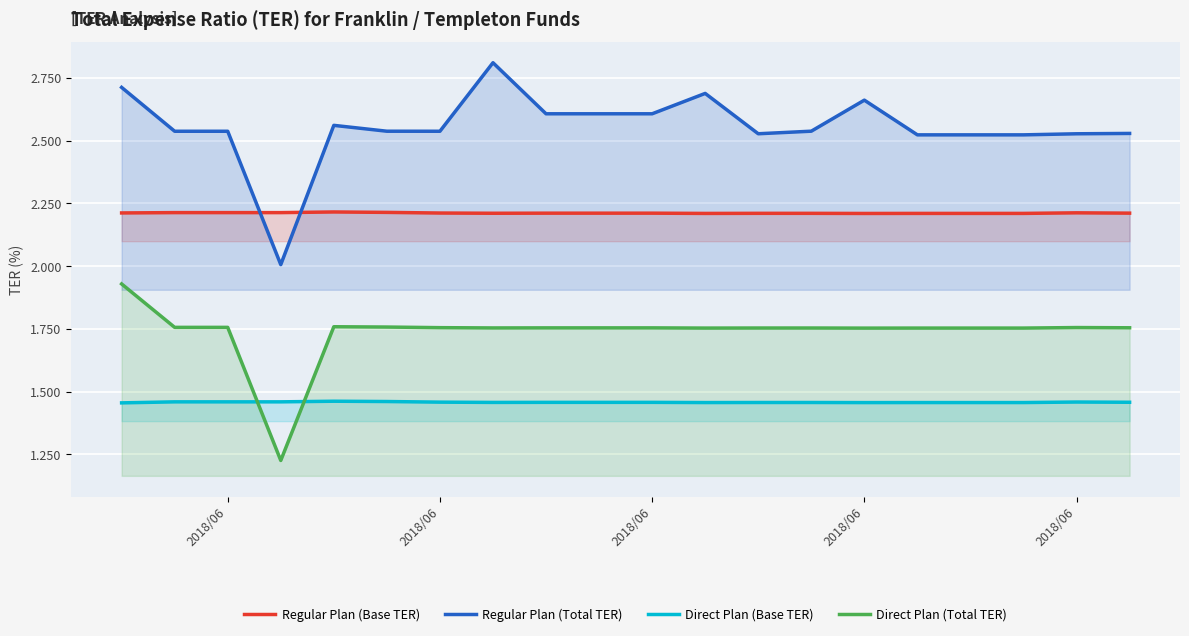

Is it true that Direct Plan (Base TER) equals 0.0 at 19?

False